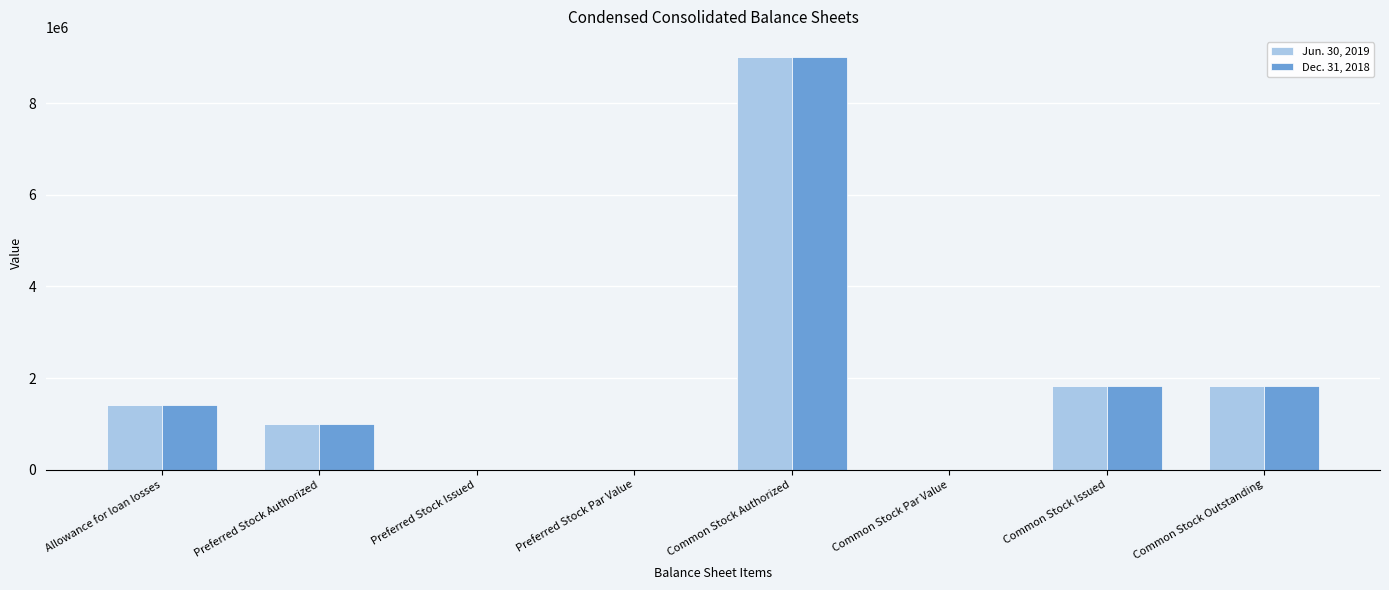

Which category has the highest value in the Jun. 30, 2019 series?

Common Stock Authorized